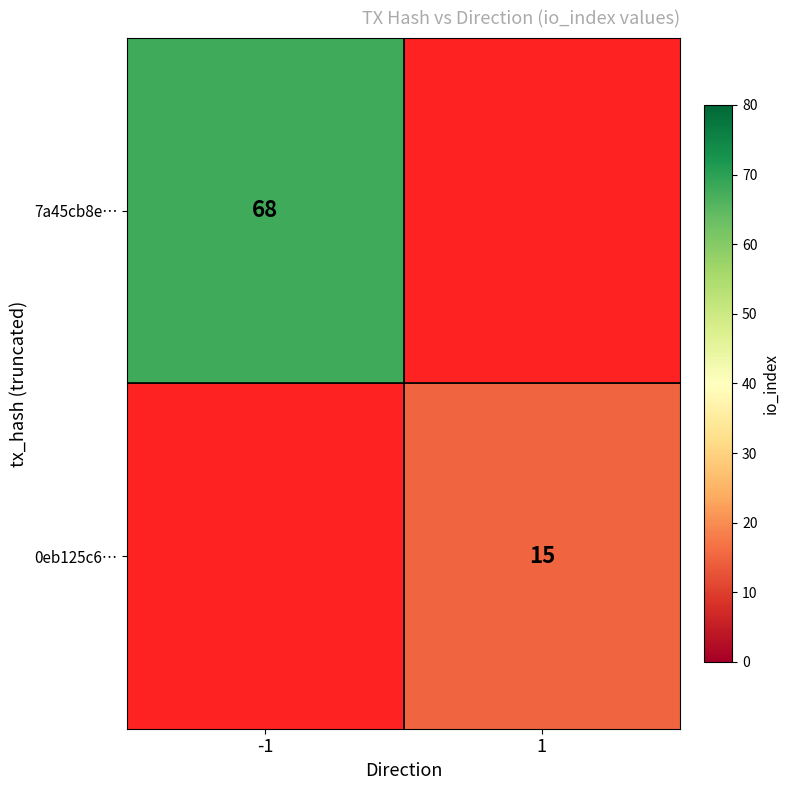

At how many categories does at least one series exceed 43?

1